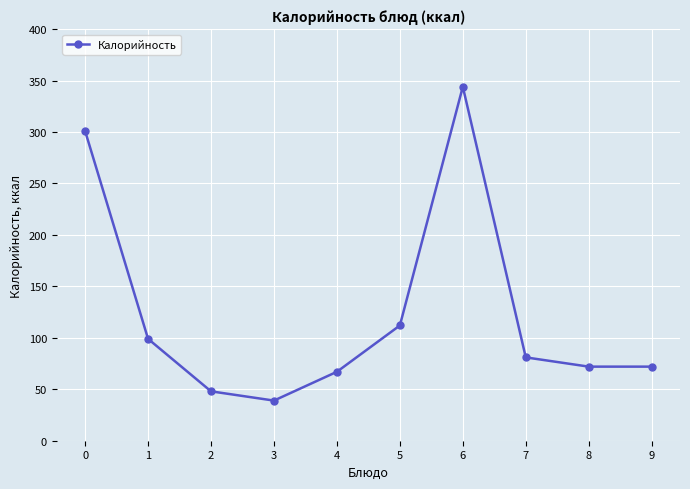

What is the smallest value displayed?

39